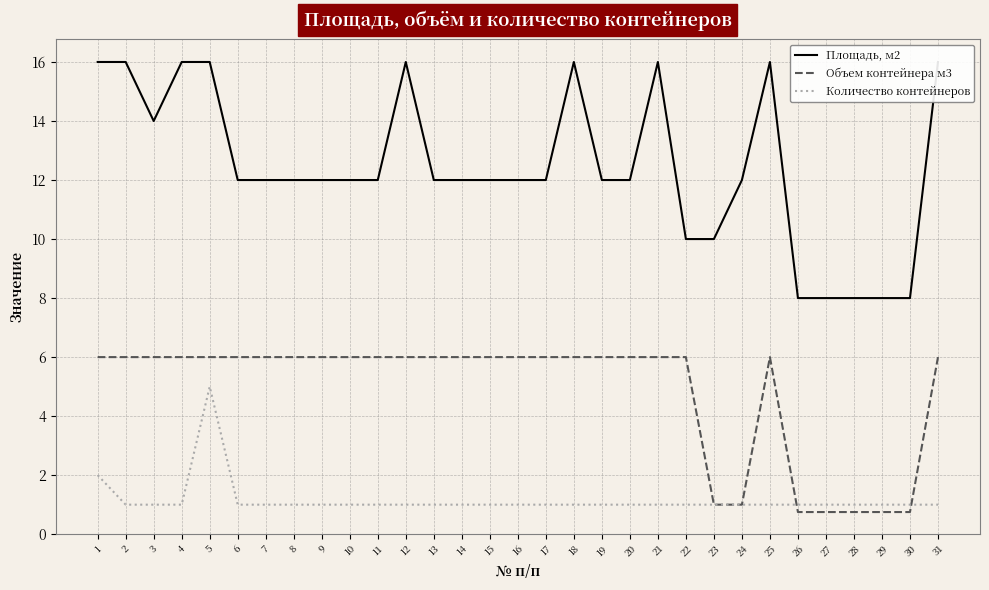

Which has a higher value, 23 or 15?

15